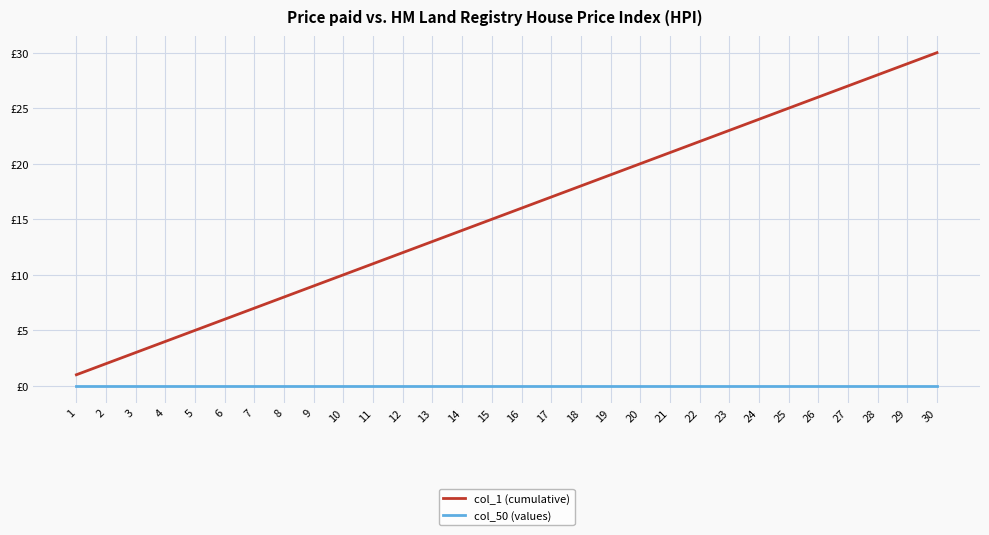

Is the value of col_50 (values) at 19 greater than the value of col_1 (cumulative) at 6?

No